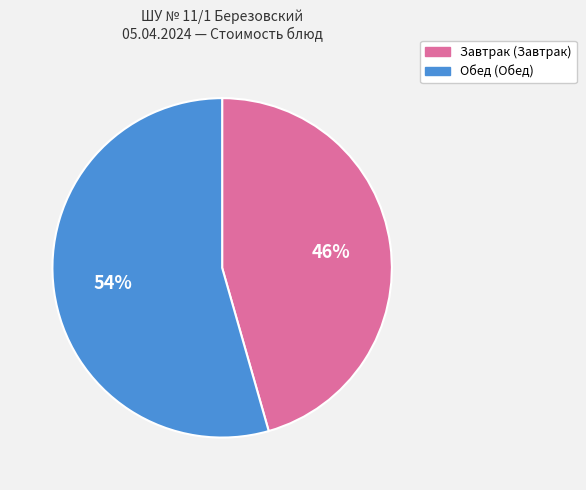

Is there any slice that represents more than half of the pie?

Yes